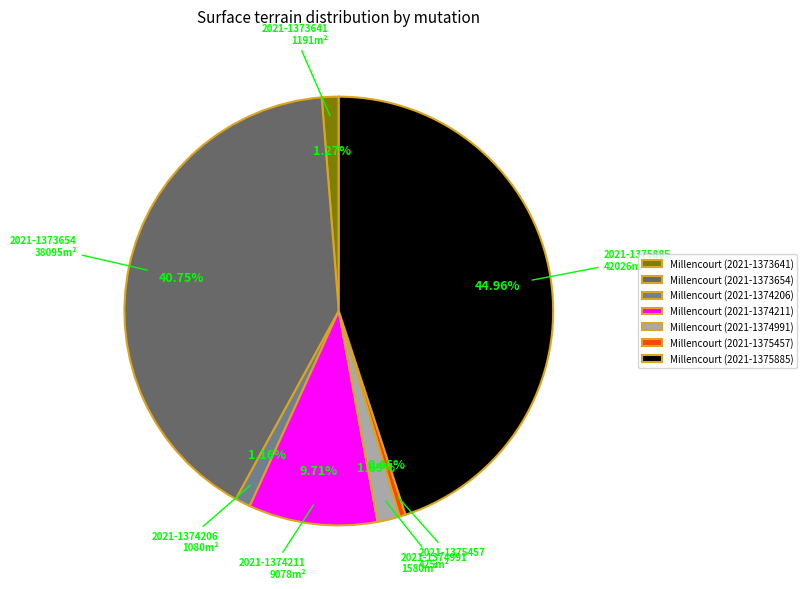

To the nearest percent, what is the difference between the largest and smallest slice percentages?

45%